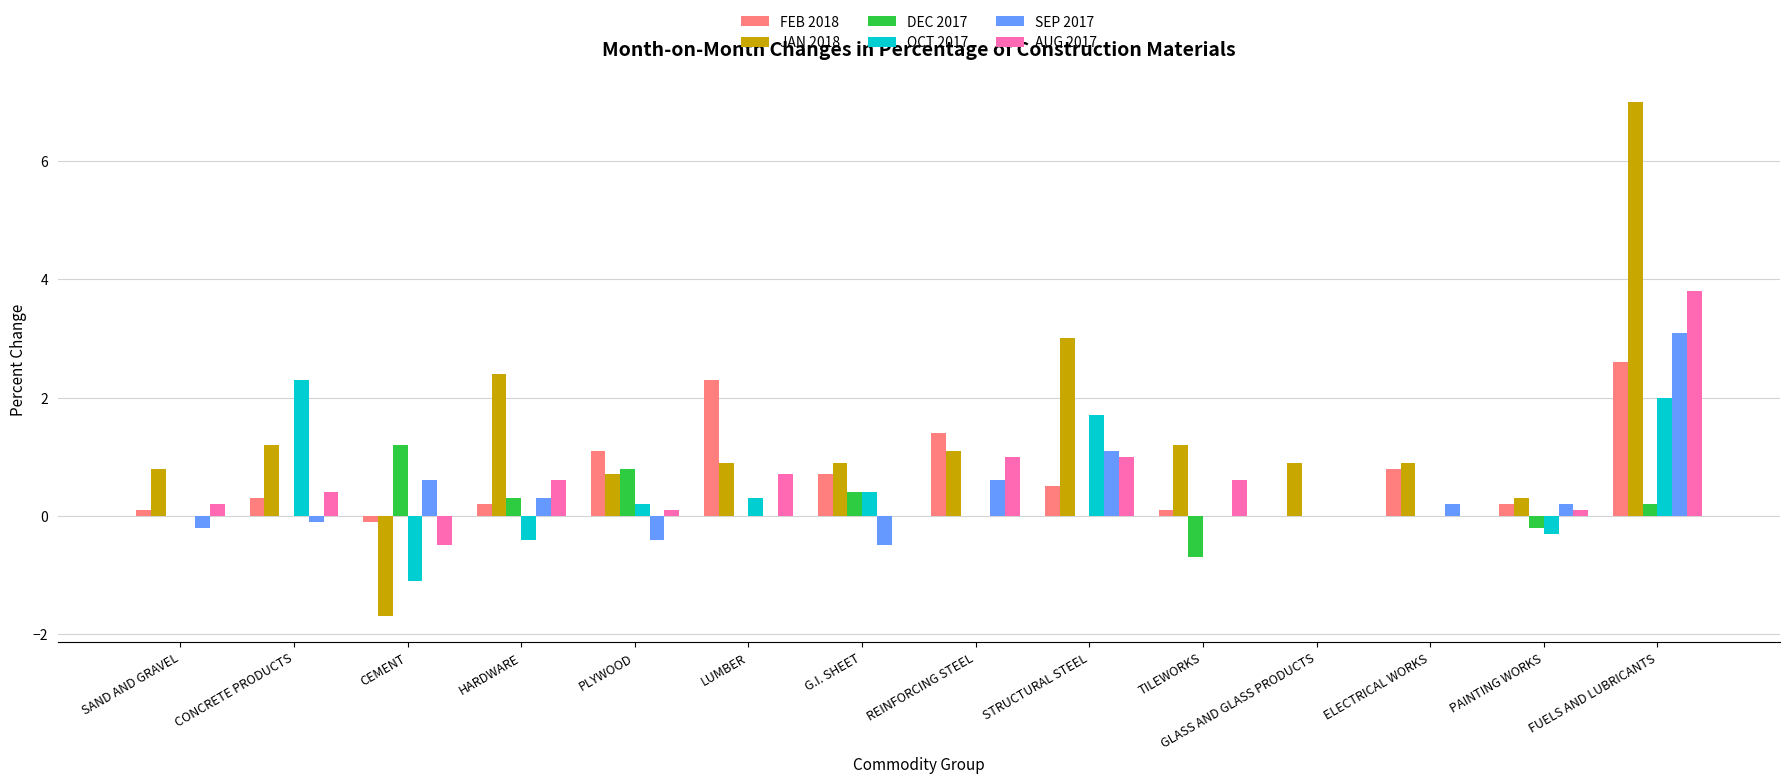

Count the number of categories in the chart.

14